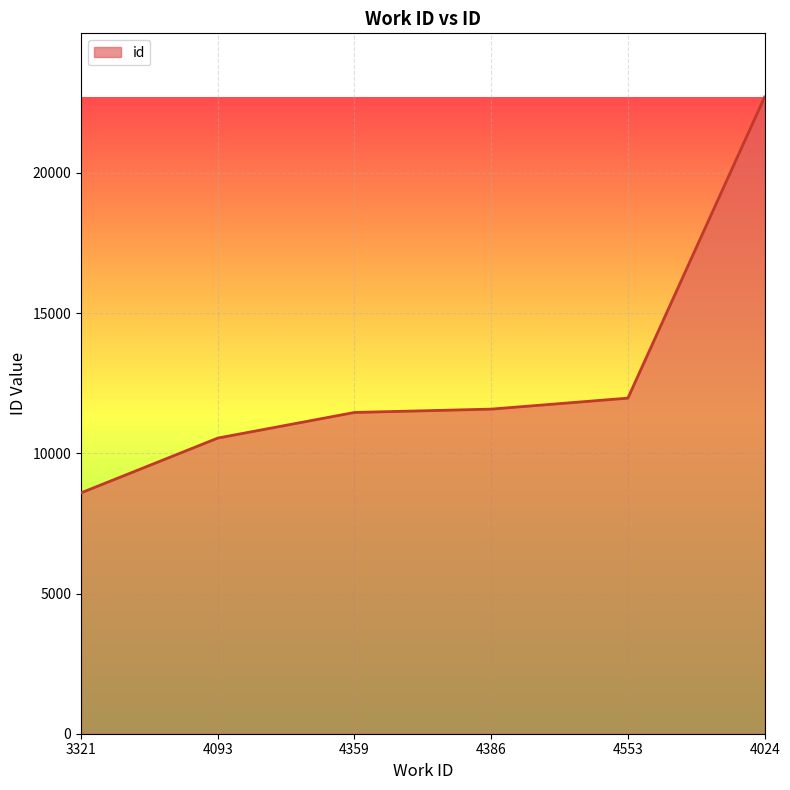

The value at 4386 is 18727. True or false?

False